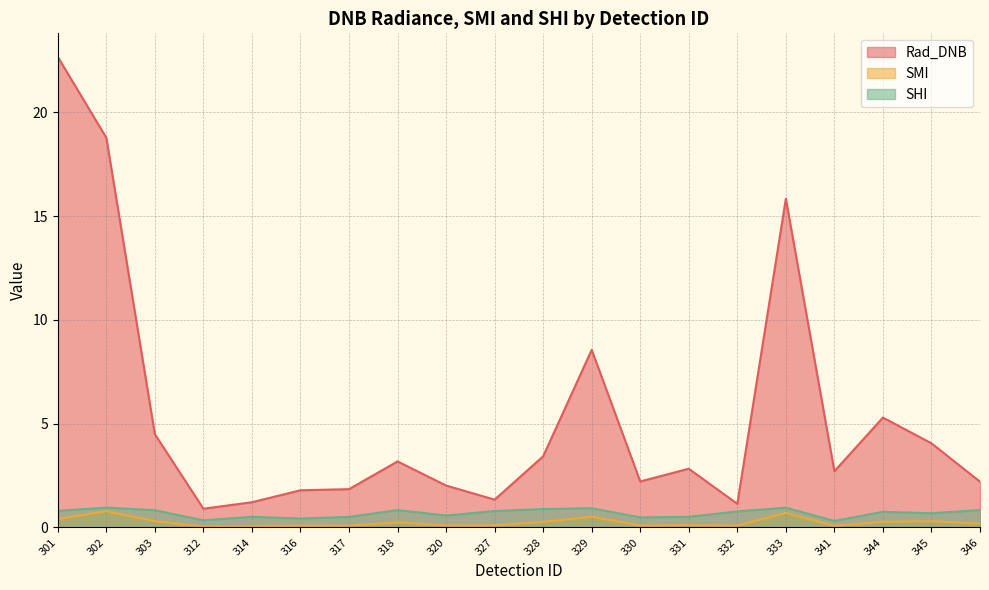

True or false: SHI and Rad_DNB intersect in this chart.

False